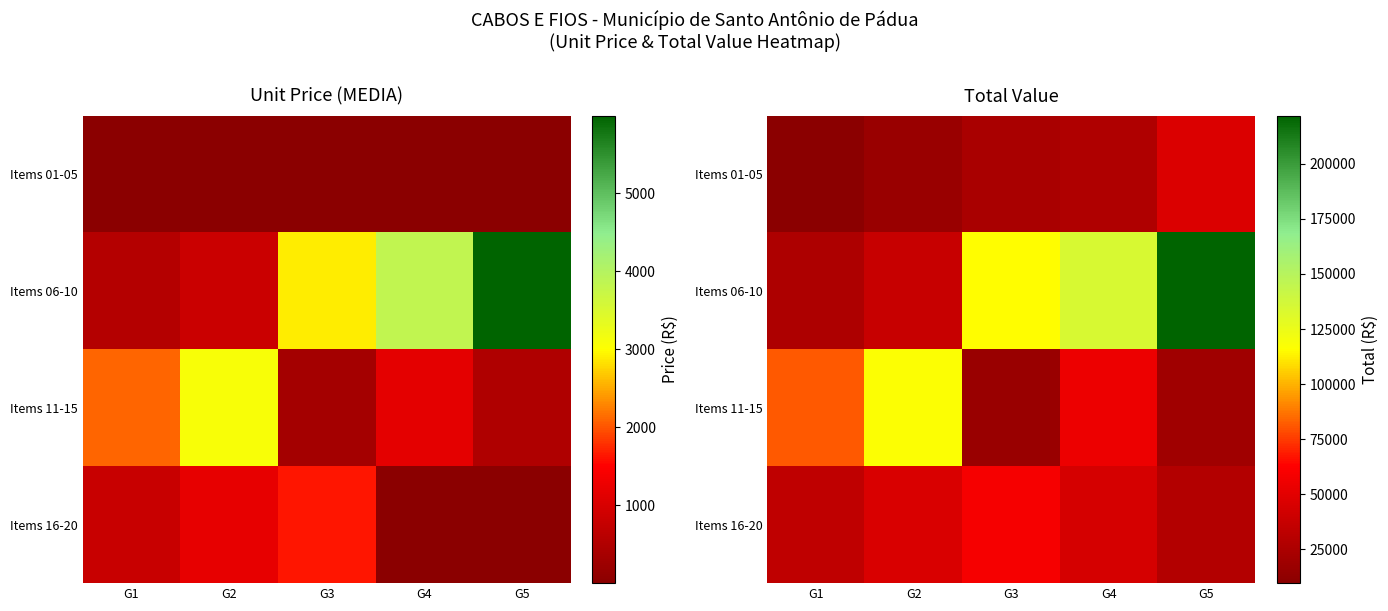

Which series has the largest range (max minus min)?

Items 06-10